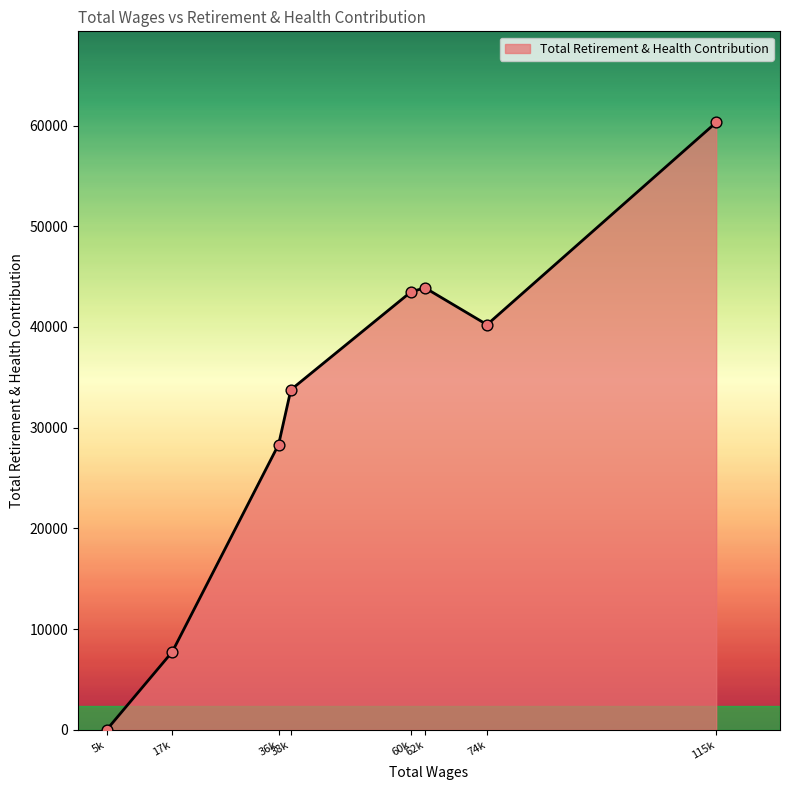

What is the difference between the second highest and second lowest values?

36127